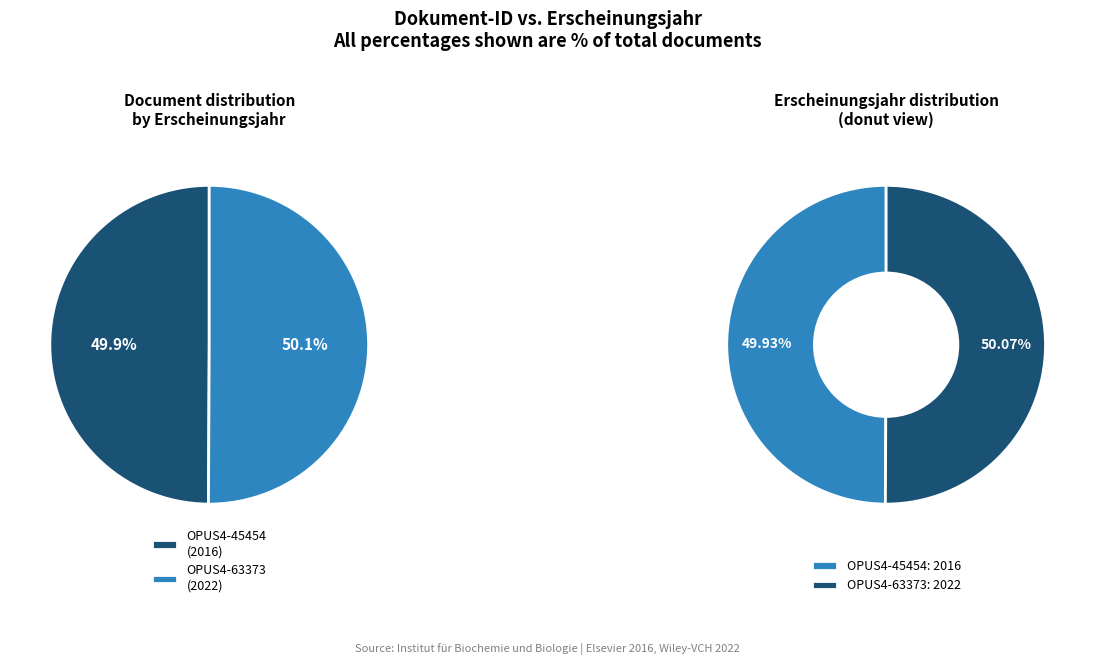

How many slices are in this pie chart?

2